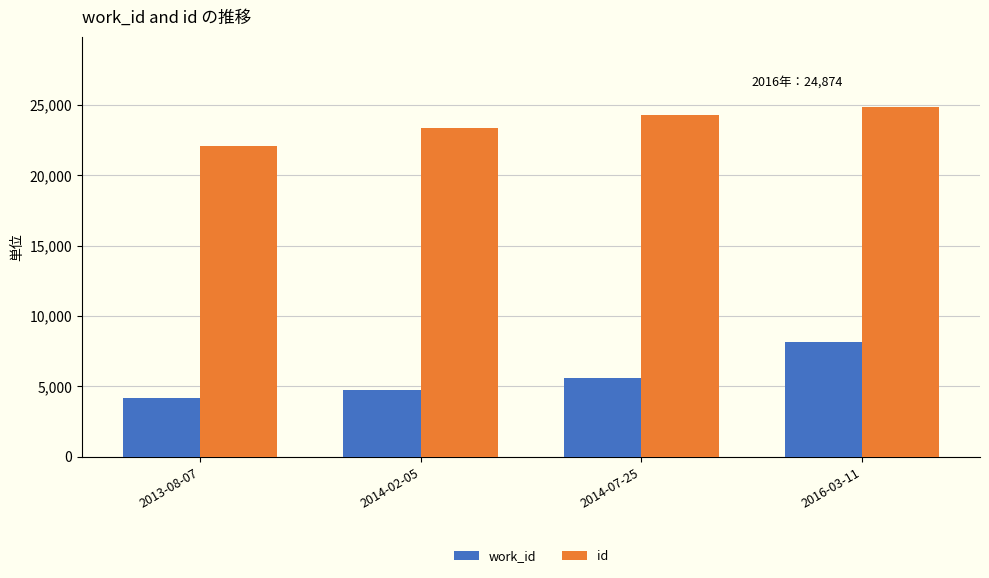

Reading left to right, transcribe all the data shown in this chart.

work_id: 2013-08-07=4167	2014-02-05=4702	2014-07-25=5598	2016-03-11=8132
id: 2013-08-07=22108	2014-02-05=23372	2014-07-25=24306	2016-03-11=24874